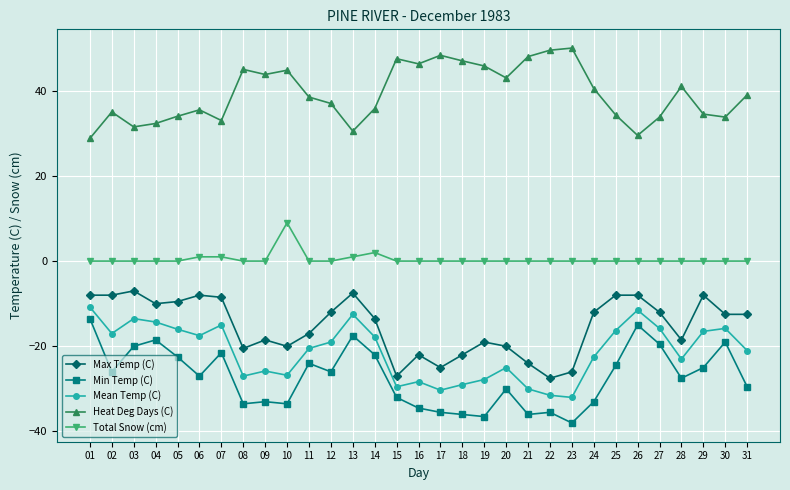

At which category does Heat Deg Days (C) reach its first local peak?

02